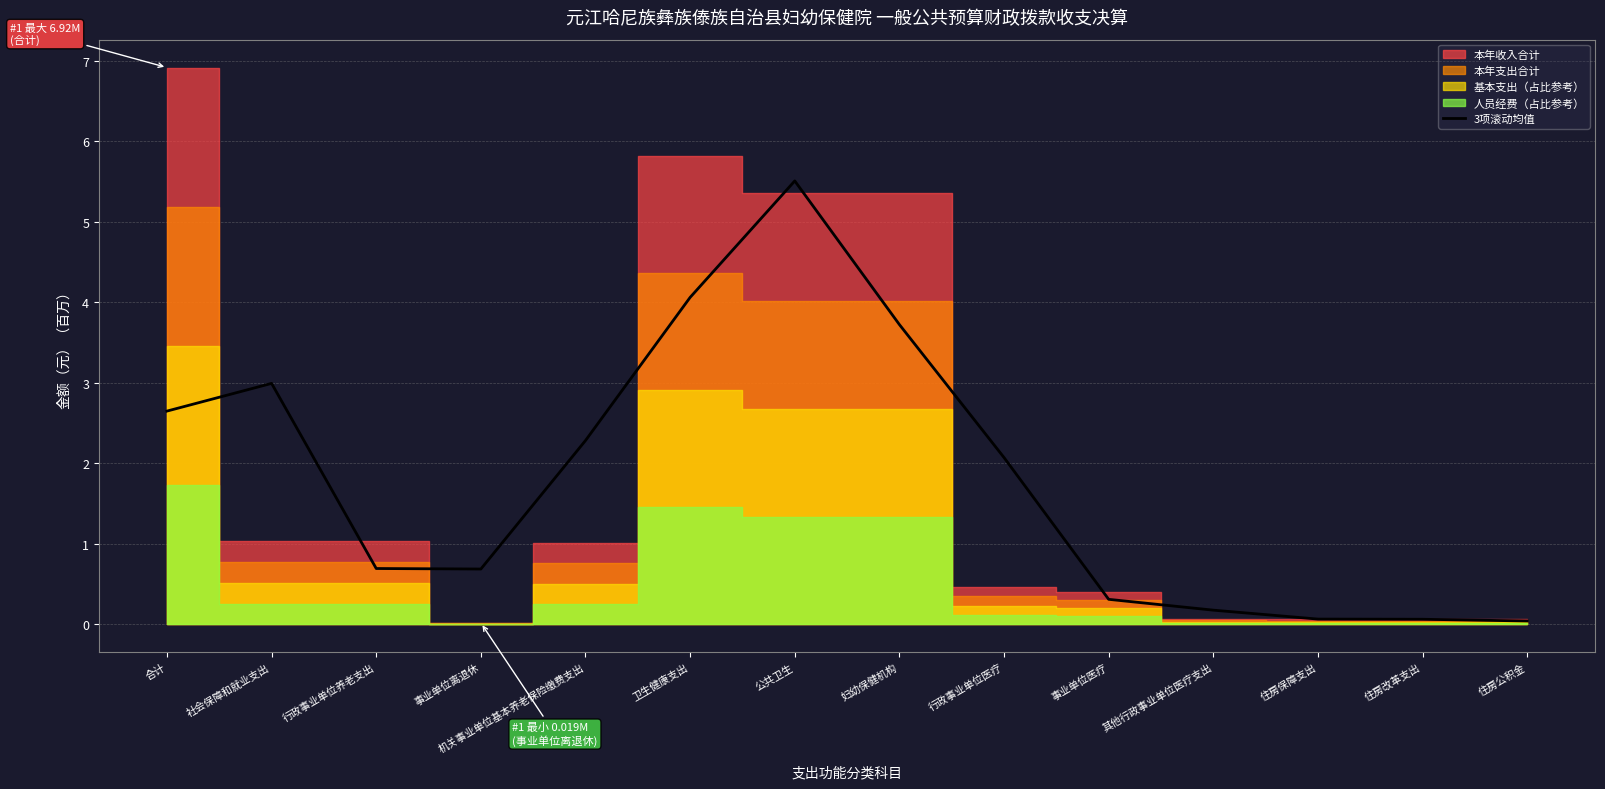

True or false: the data shows 3.7 at 妇幼保健机构.

True